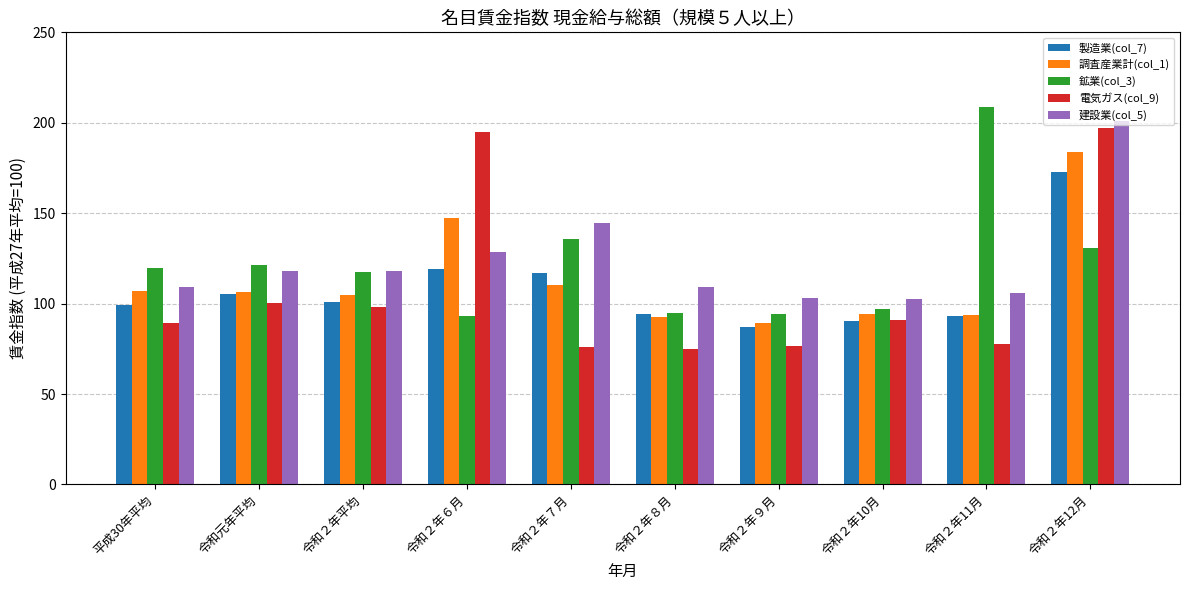

Which series has the largest range (max minus min)?

電気ガス(col_9)